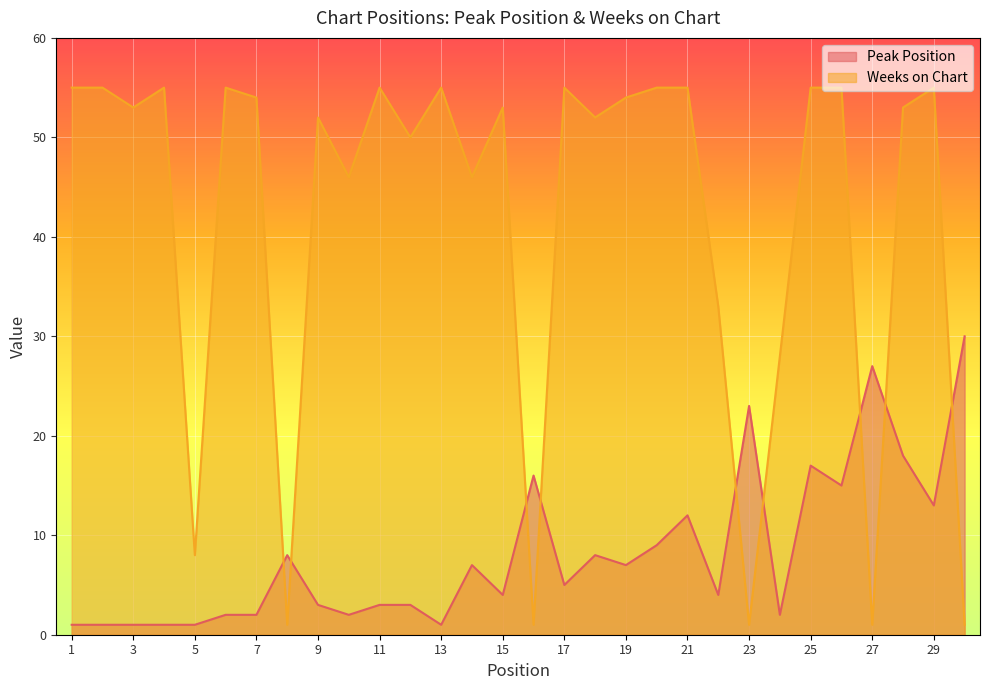

Which series has the widest spread of values?

Weeks on Chart